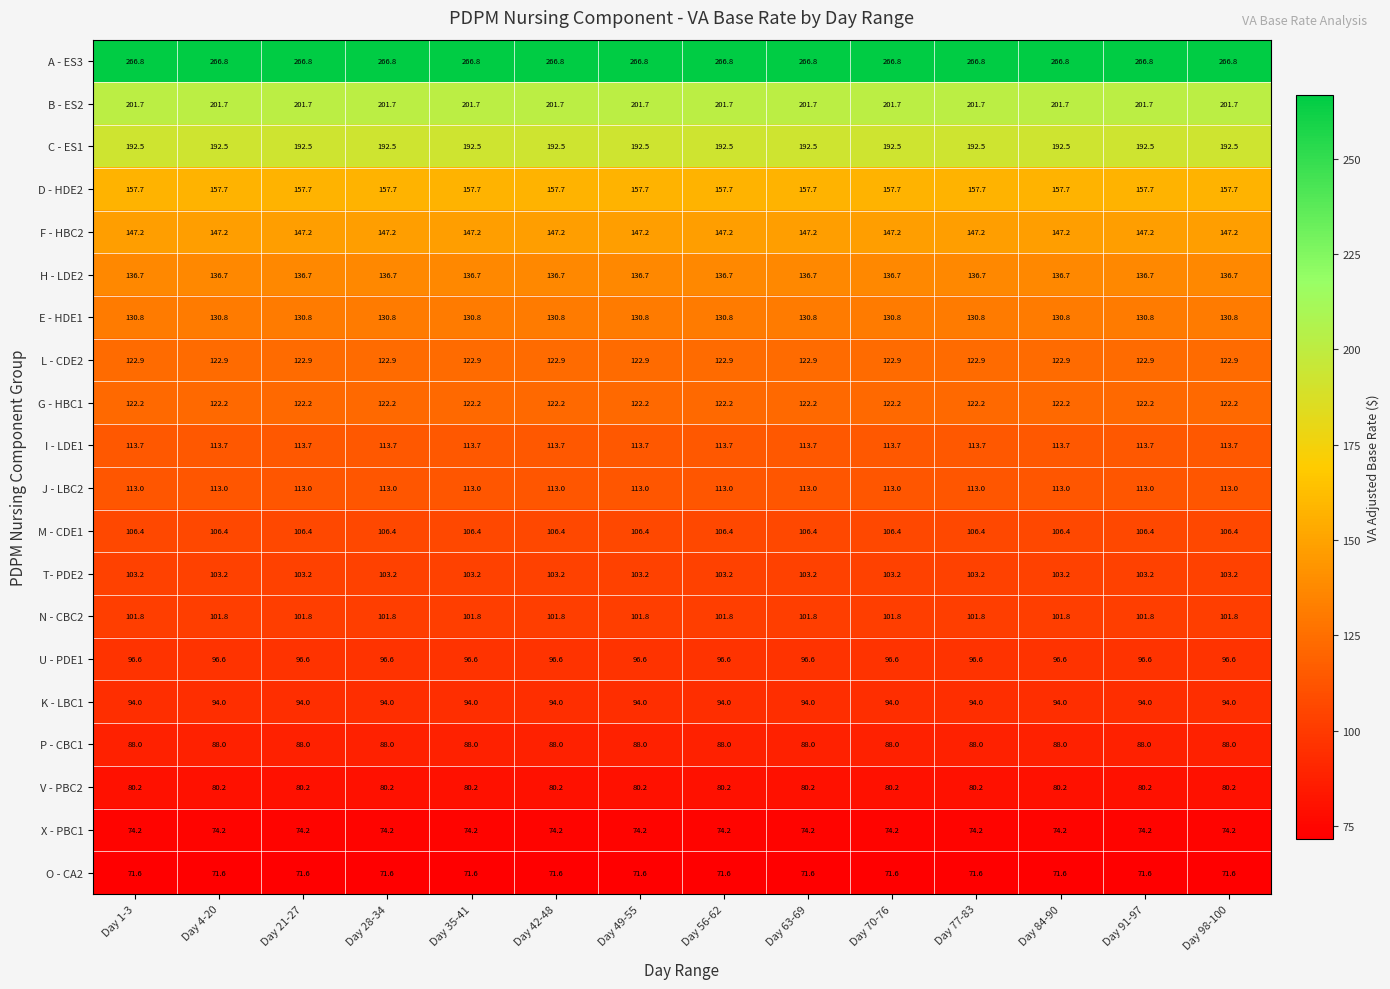

What is the maximum value shown in the chart?

266.8